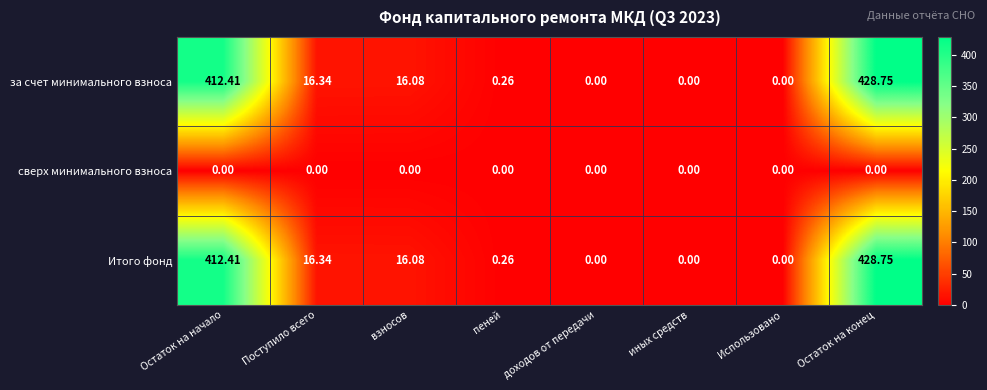

Is the value of за счет минимального взноса at Остаток на конец greater than the value of Итого фонд at взносов?

Yes